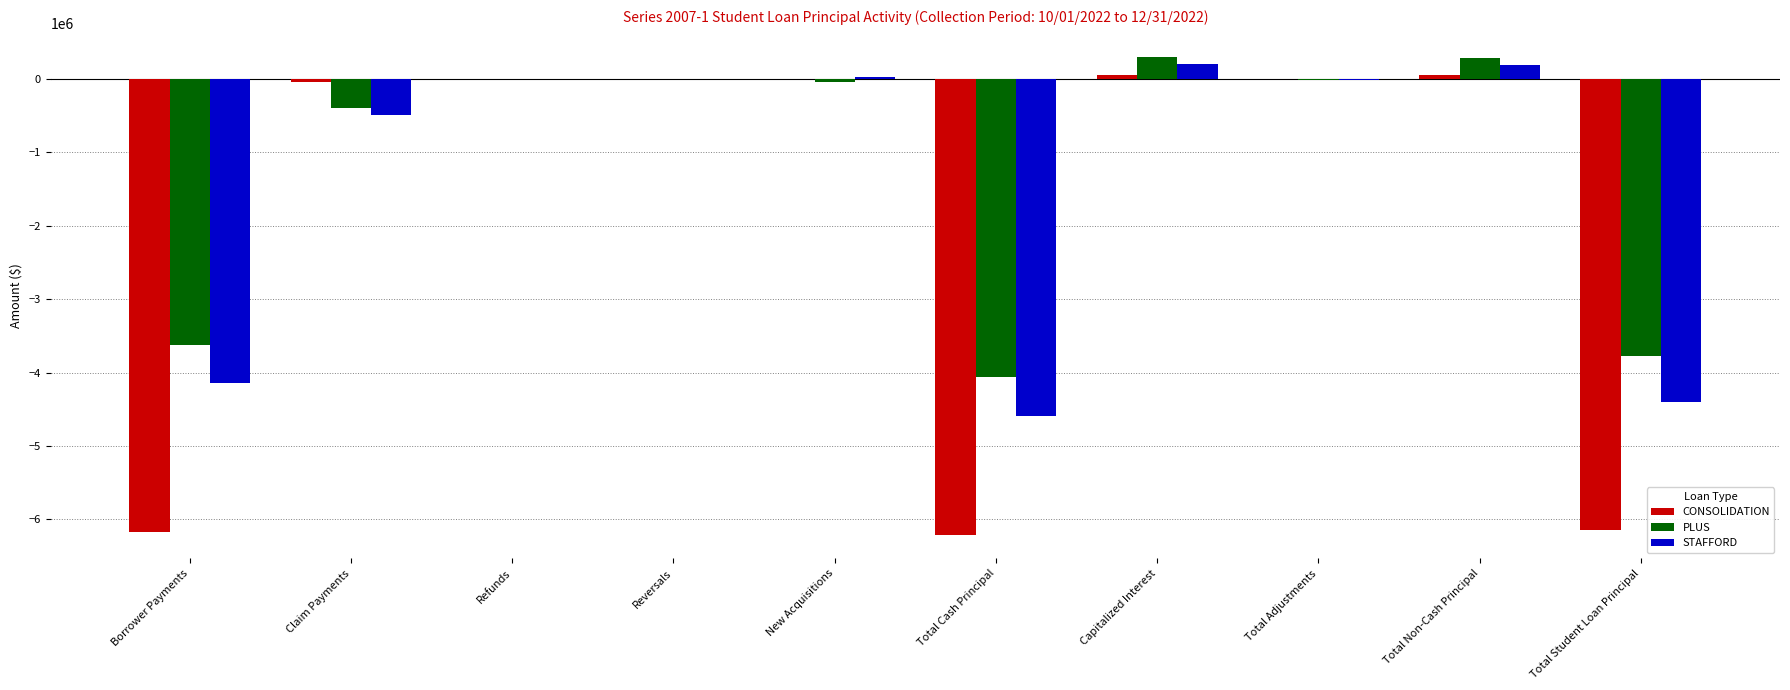

What are all the series names shown in the legend?

CONSOLIDATION, PLUS, STAFFORD